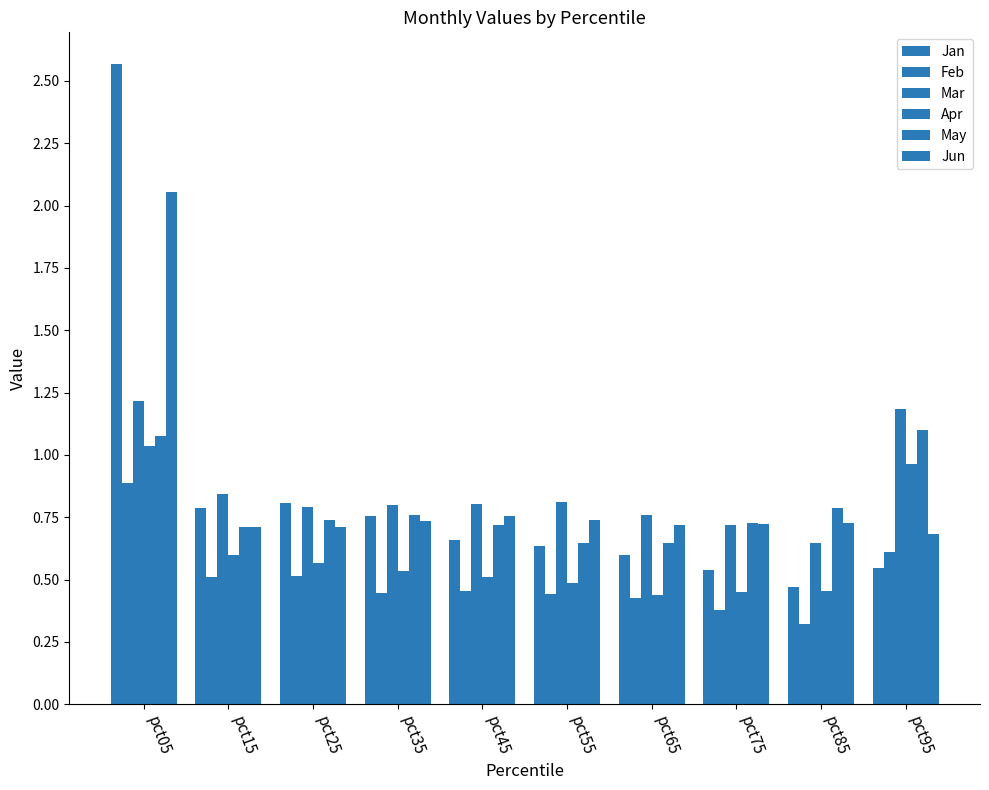

How many groups of bars are there?

10